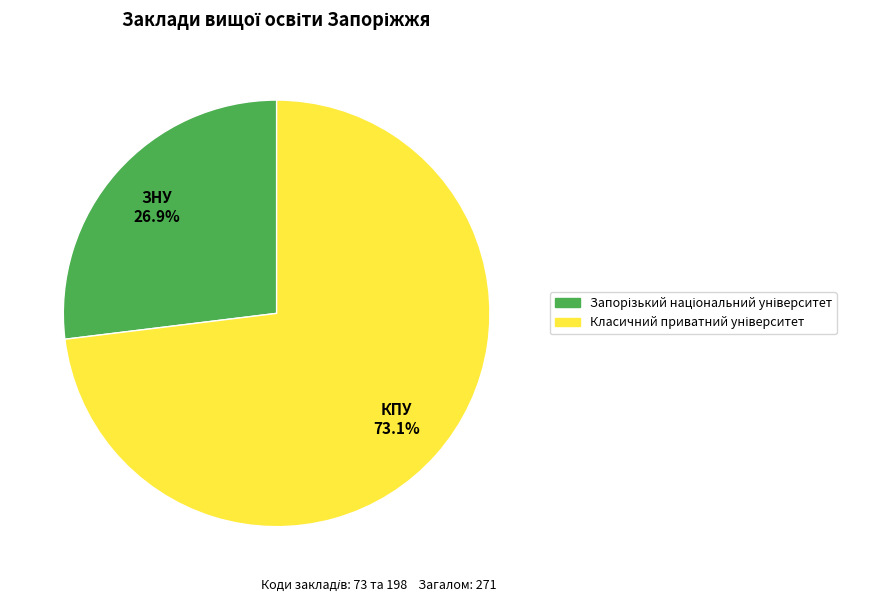

Rank the categories by value from lowest to highest.

ЗНУ, КПУ